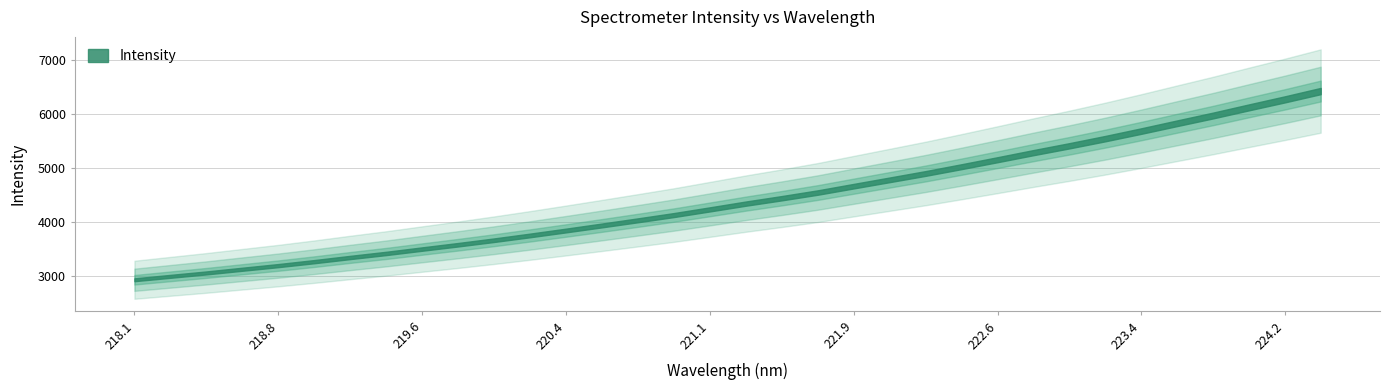

At which label does the data first exceed 4344?

221.3083